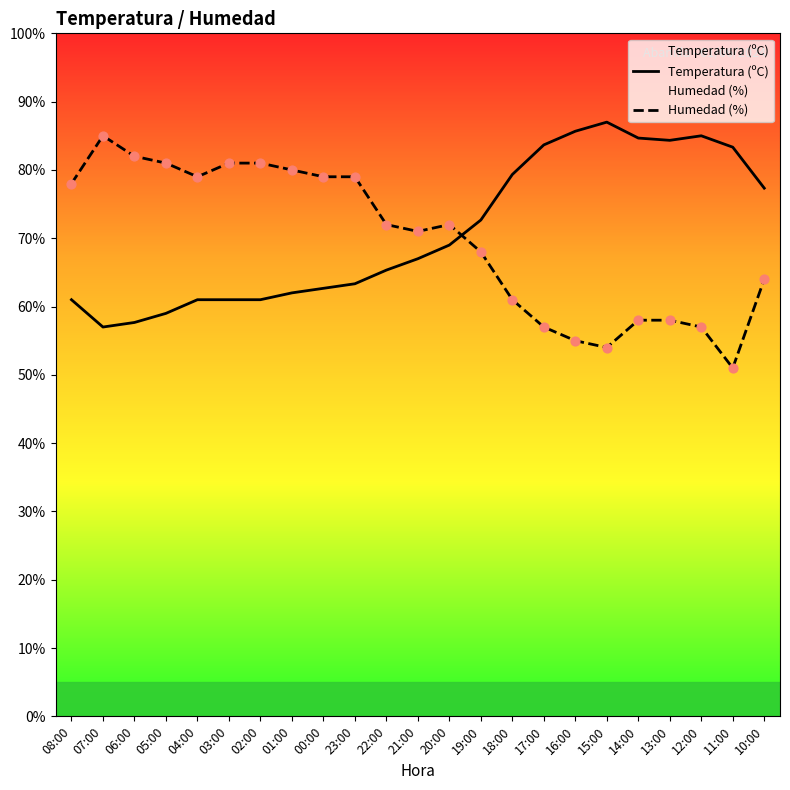

Which series reaches the maximum Y coordinate?

Temperatura (ºC)